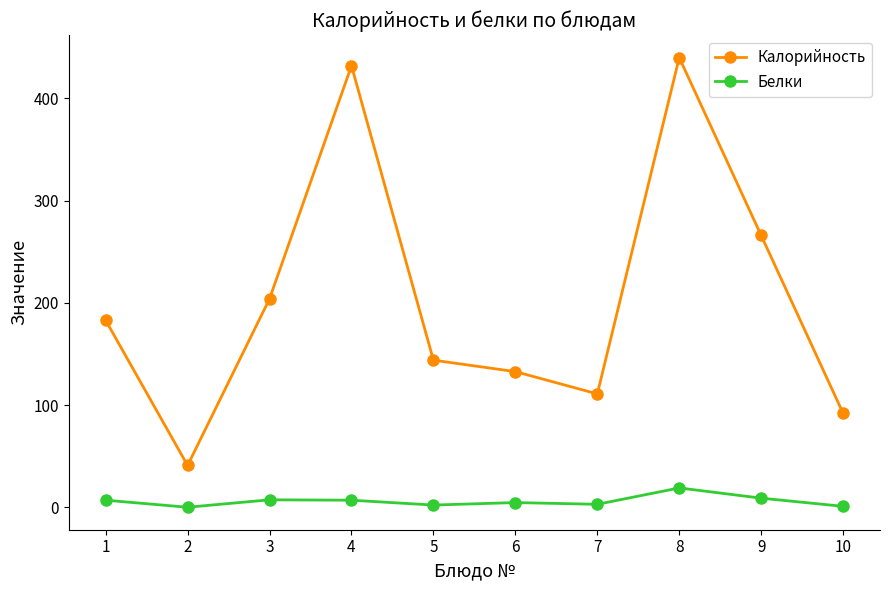

How many lines are shown in the chart?

2